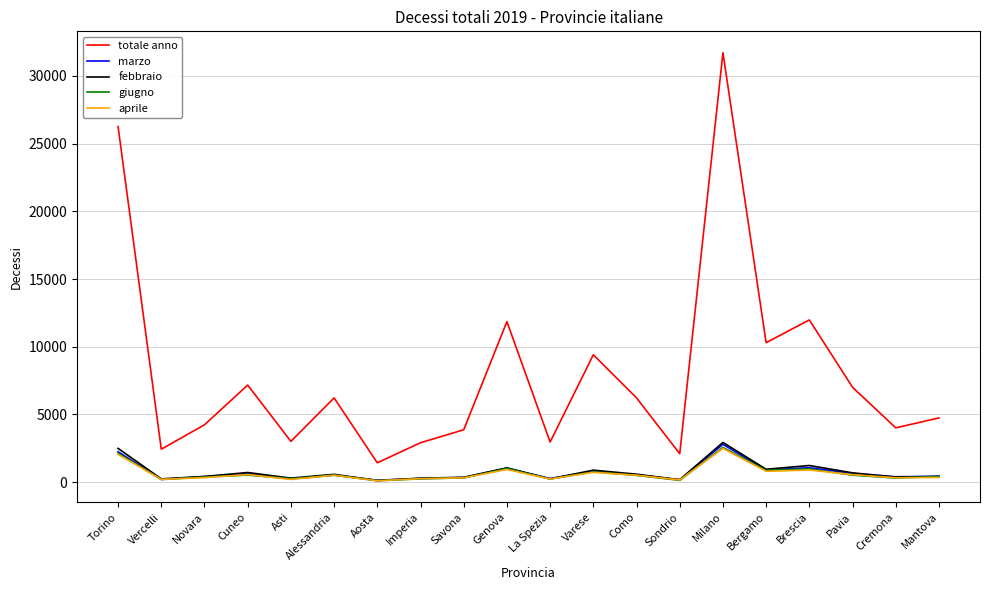

The value of totale anno at Cuneo is 3169. True or false?

False